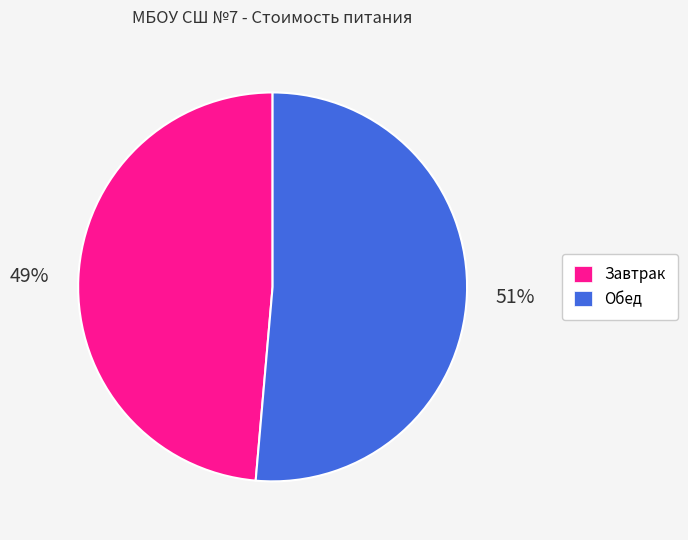

Count the number of slices in the pie.

2